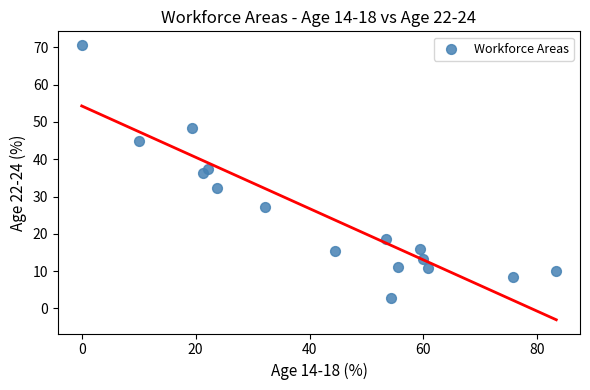

What is the range of Y values (max minus min)?

67.7